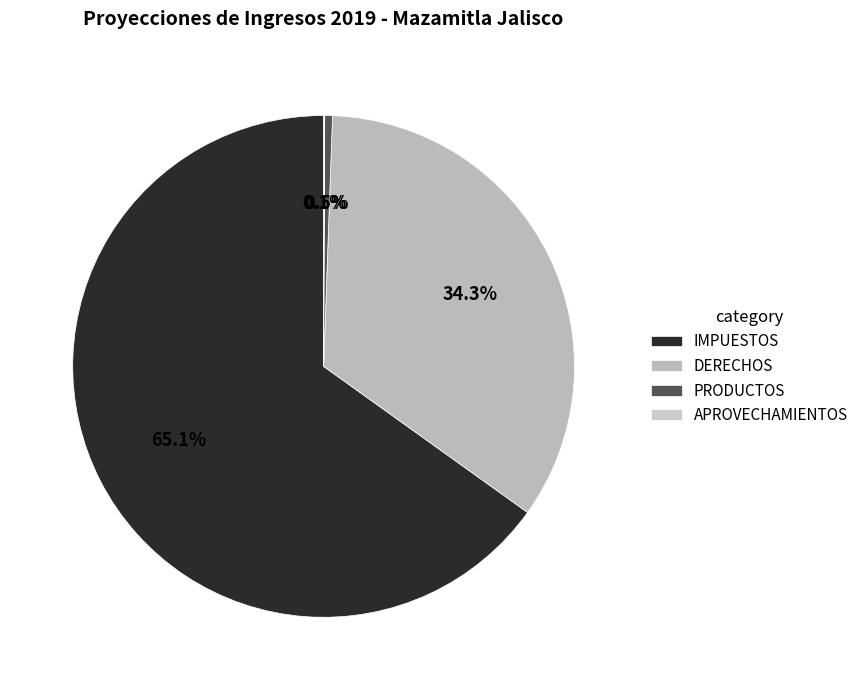

Which slice represents more than half of the pie?

IMPUESTOS